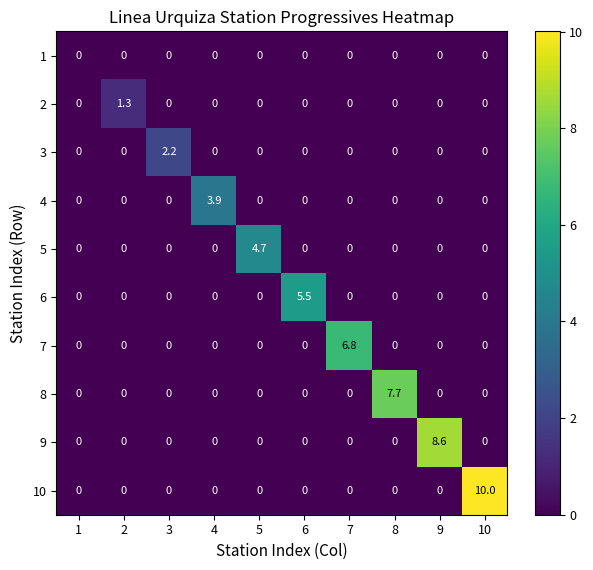

What is the maximum value shown in the chart?

10.0